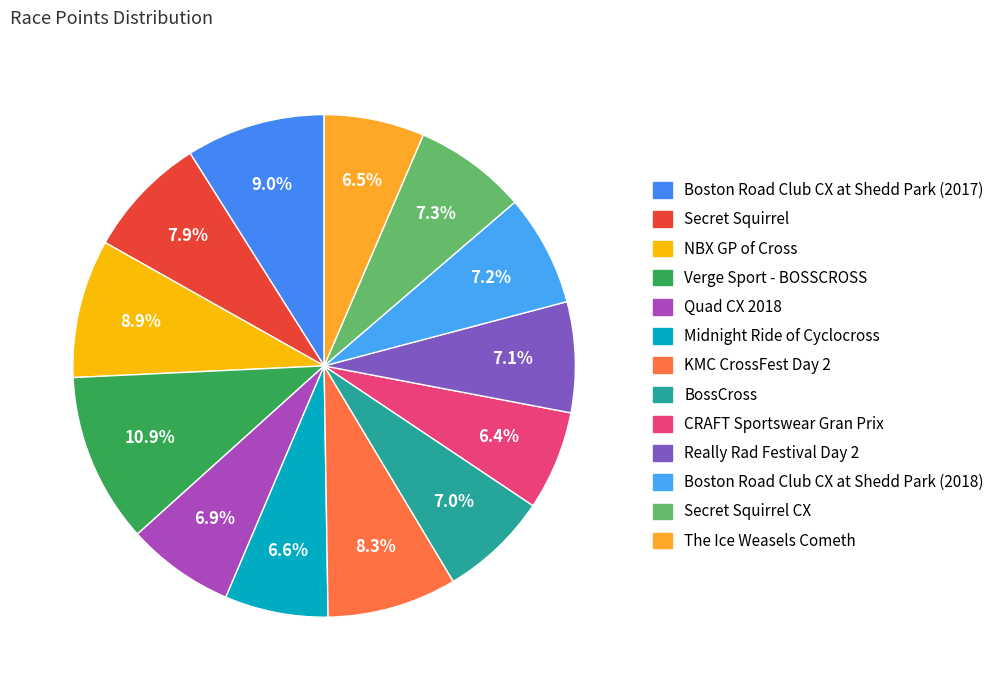

How many segments does this pie chart have?

13